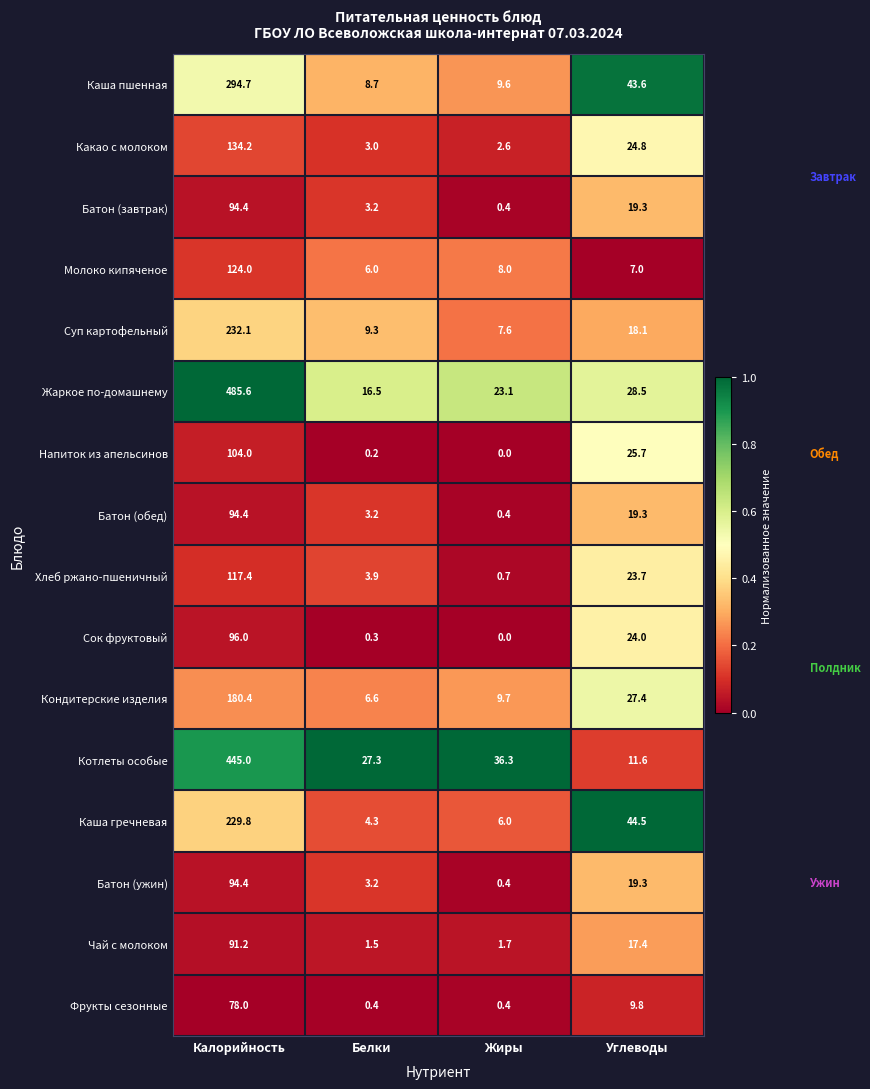

What is the total value across all series at Белки?

97.6